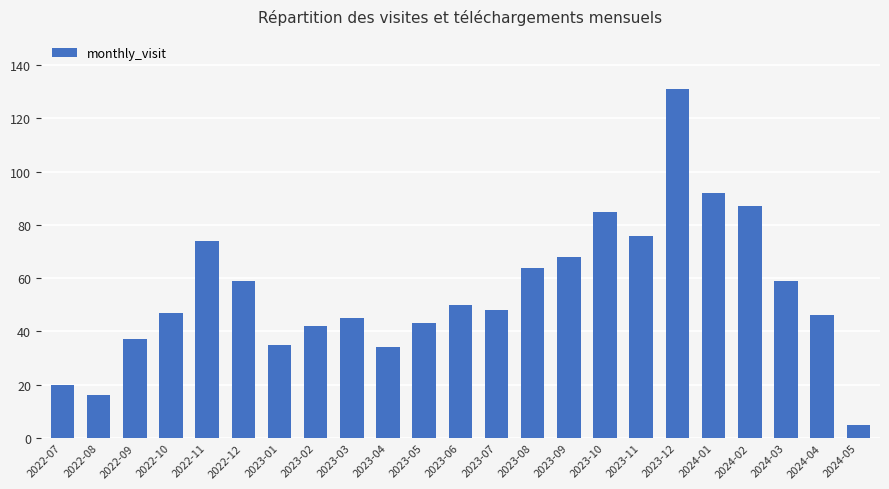

Does the chart contain stacked bars?

No